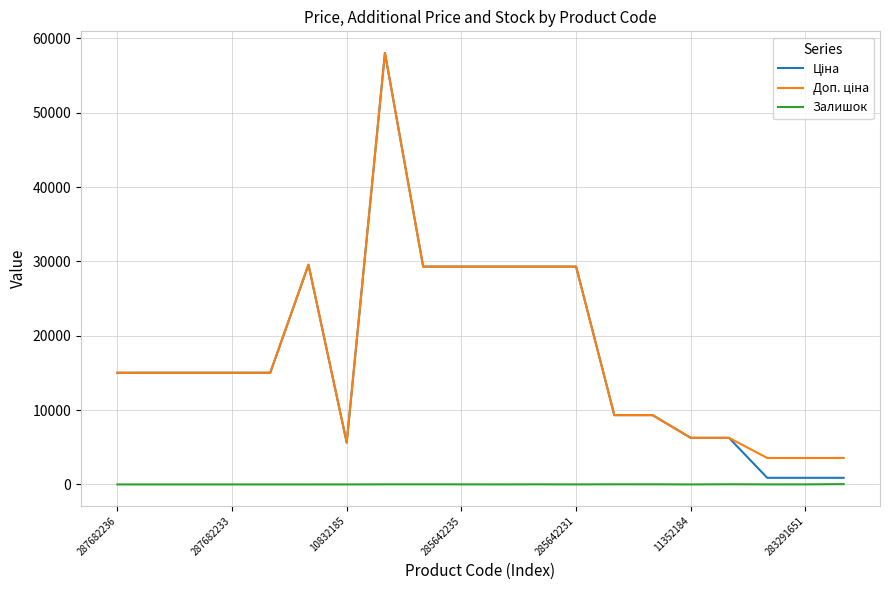

Which category has the lowest value across all series?

287682236